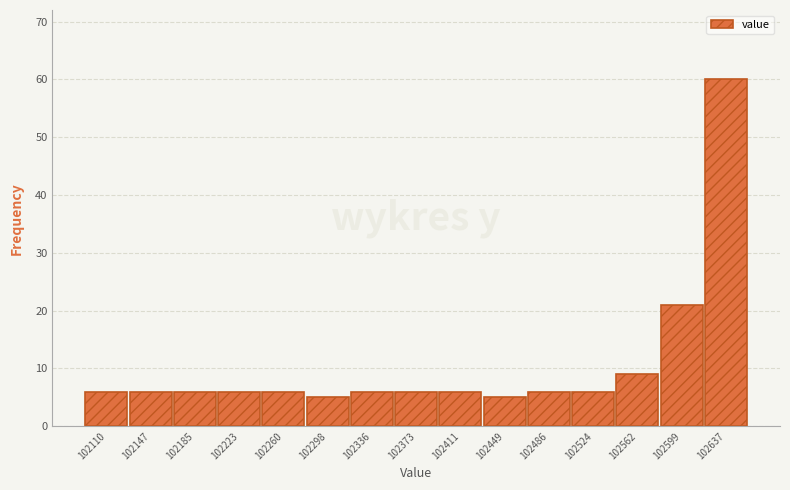

Reading left to right, what are all the values shown in this chart?

6	6	6	6	6	5	6	6	6	5	6	6	9	21	60